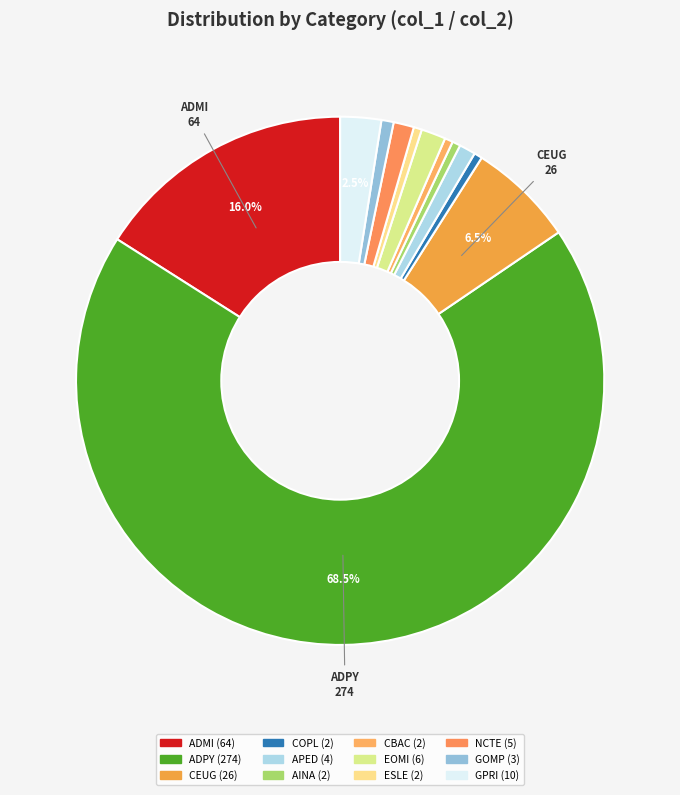

The ADPY slice represents 68% of the pie. True or false?

True